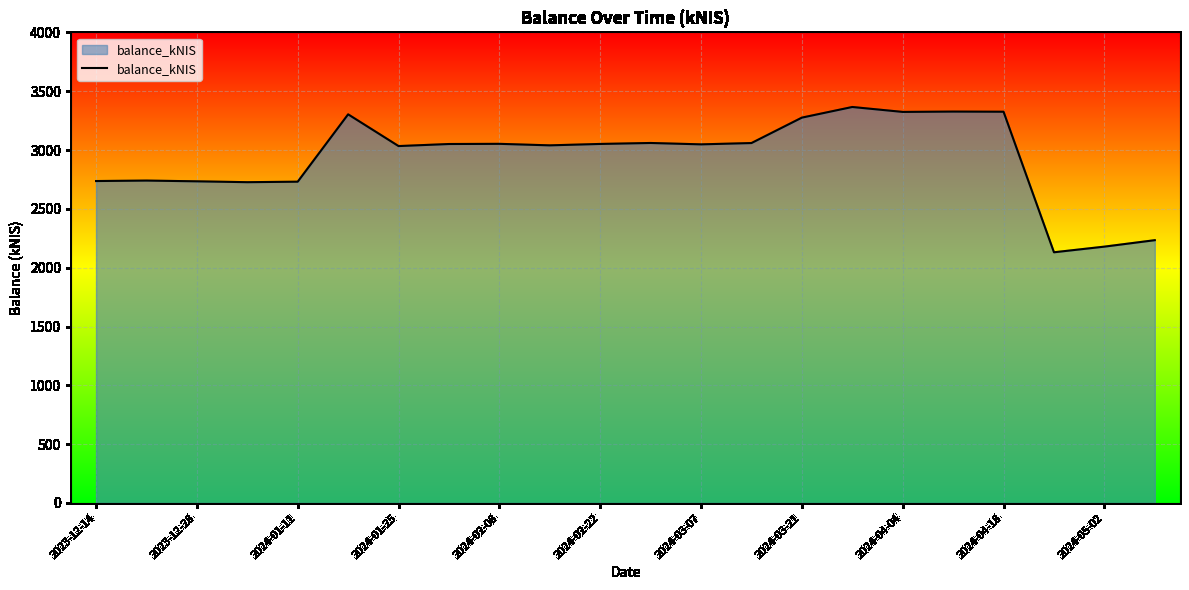

What is the greatest value displayed?

3365.8